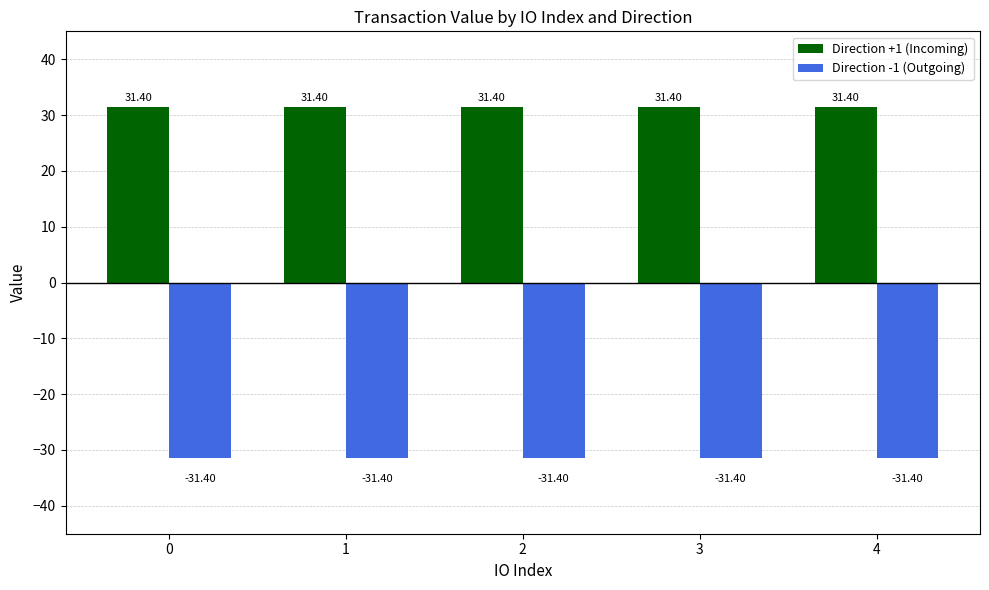

Reading left to right, transcribe all the data shown in this chart.

Direction +1 (Incoming): 31.4	31.4	31.4	31.4	31.4
Direction -1 (Outgoing): -31.4	-31.4	-31.4	-31.4	-31.4